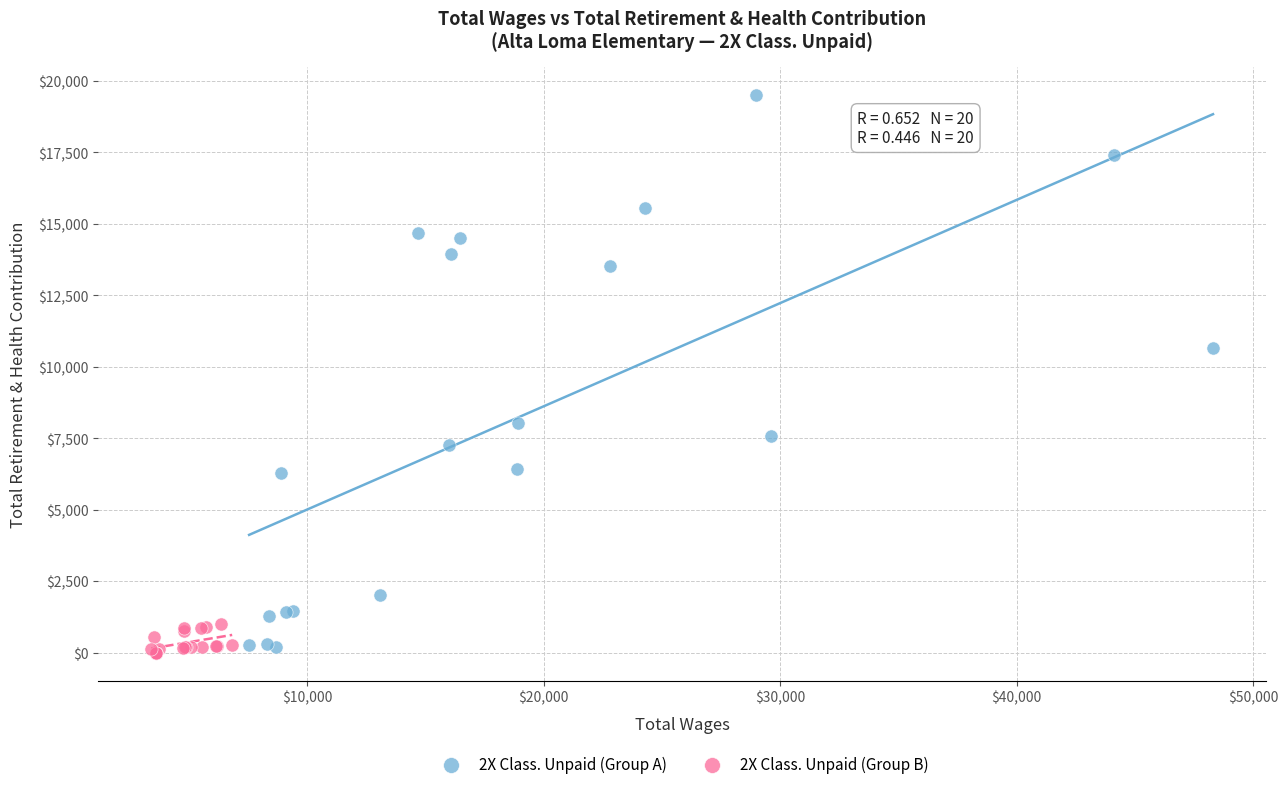

What are all the series names shown in the legend?

2X Class. Unpaid (Group A), 2X Class. Unpaid (Group B)